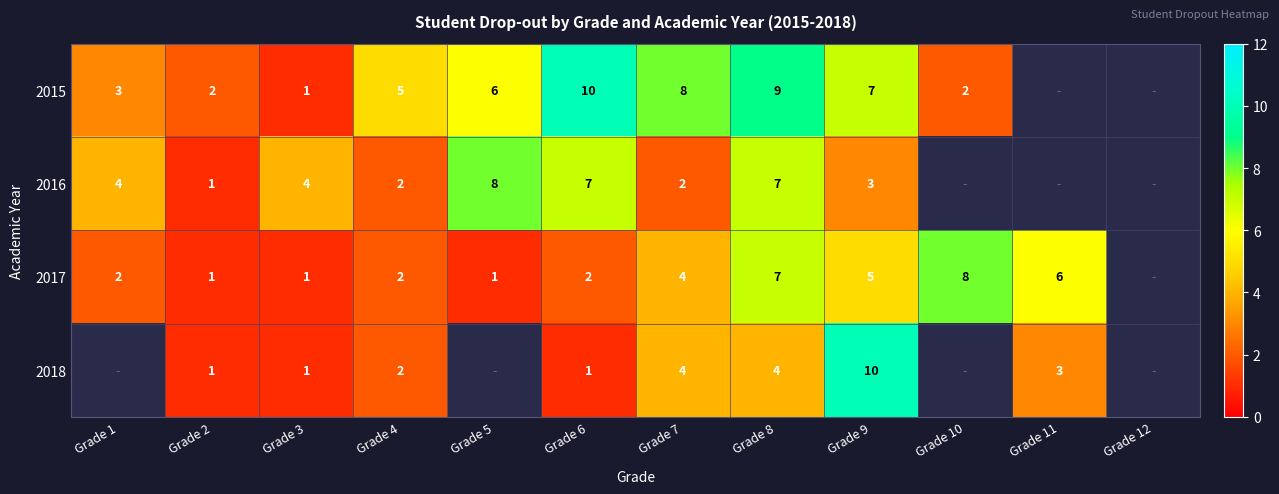

The 2015 series shows 7 at Grade 4. True or false?

False